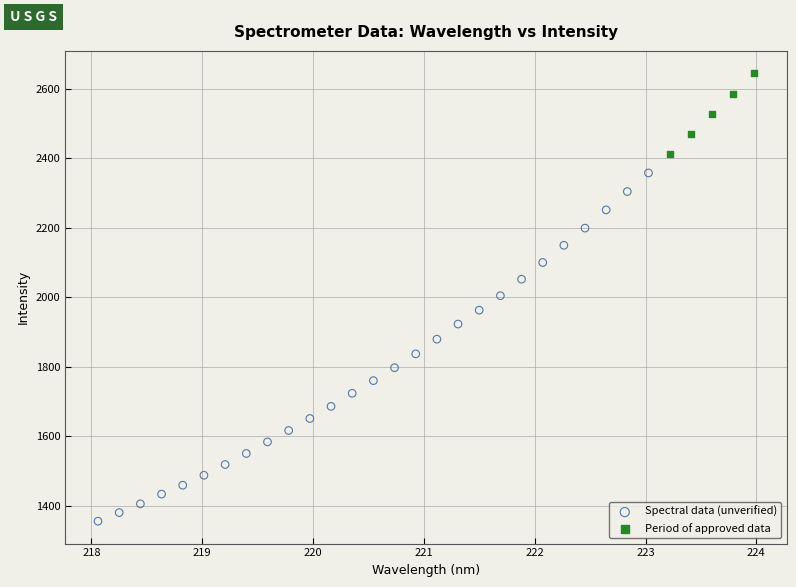

What are all the series names shown in the legend?

Spectral data (unverified), Period of approved data